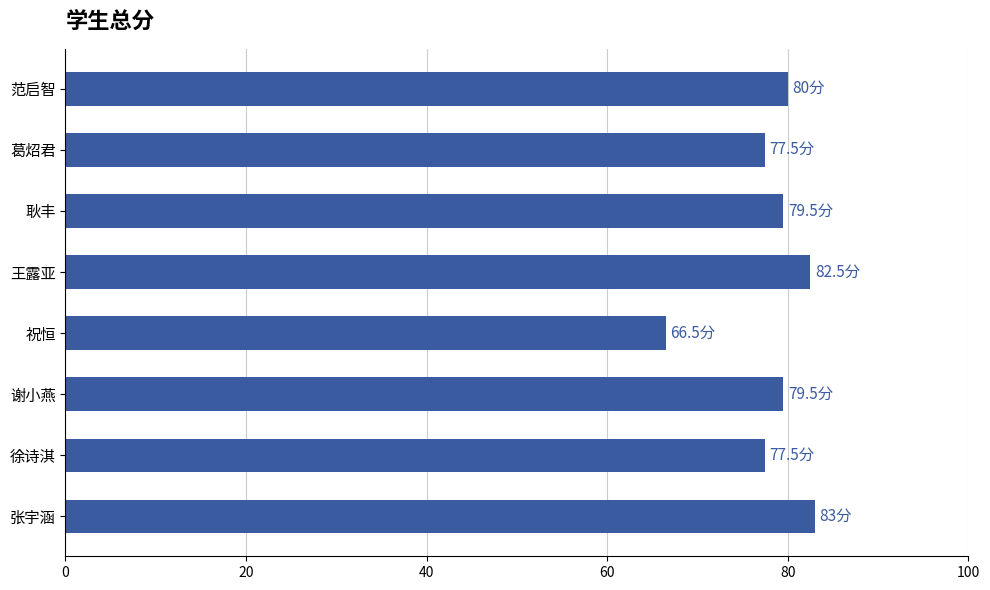

At which category does the chart reach its minimum across all series?

祝恒